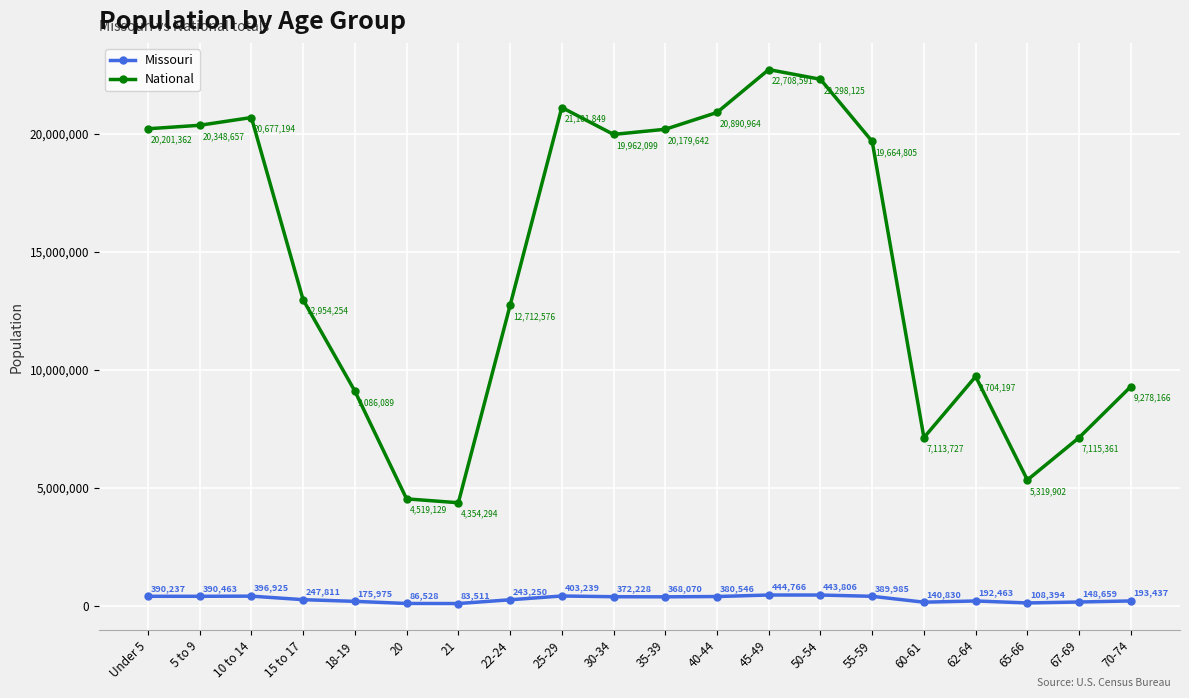

What position from the right is Under 5?

20